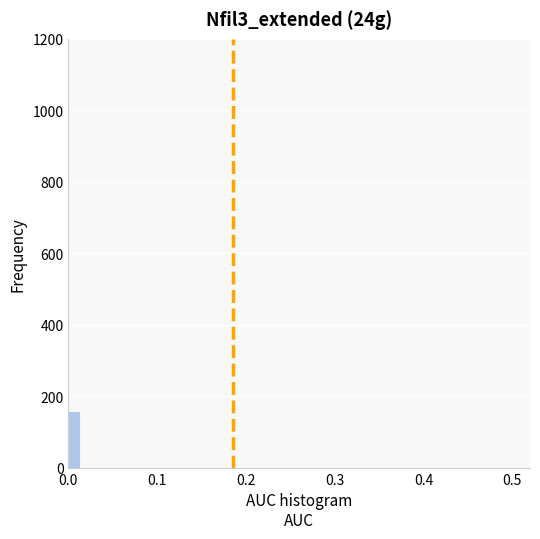

Around what value on the x-axis is the tallest bar? Give the approximate position of its centre, as read against the axis.

0.01